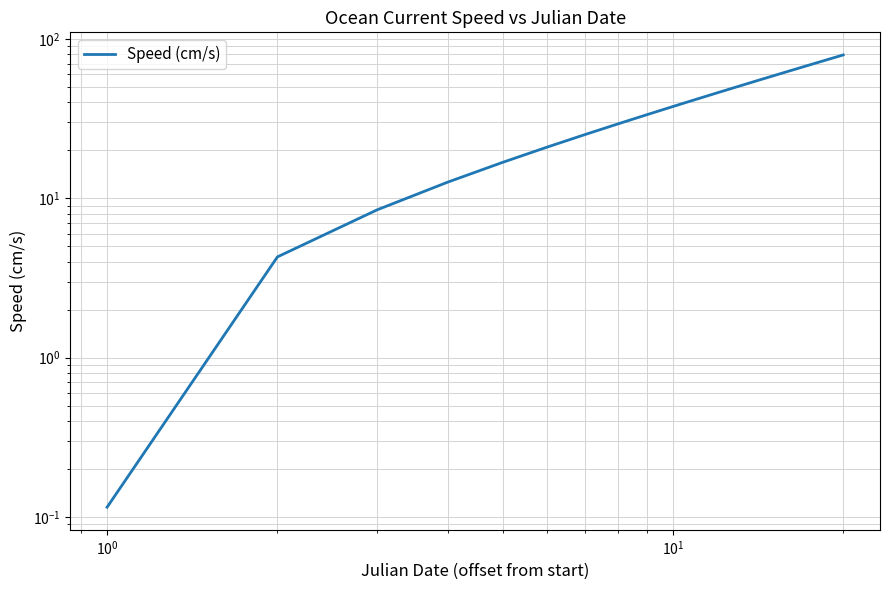

True or false: the data has more than 0 interior local peaks.

False